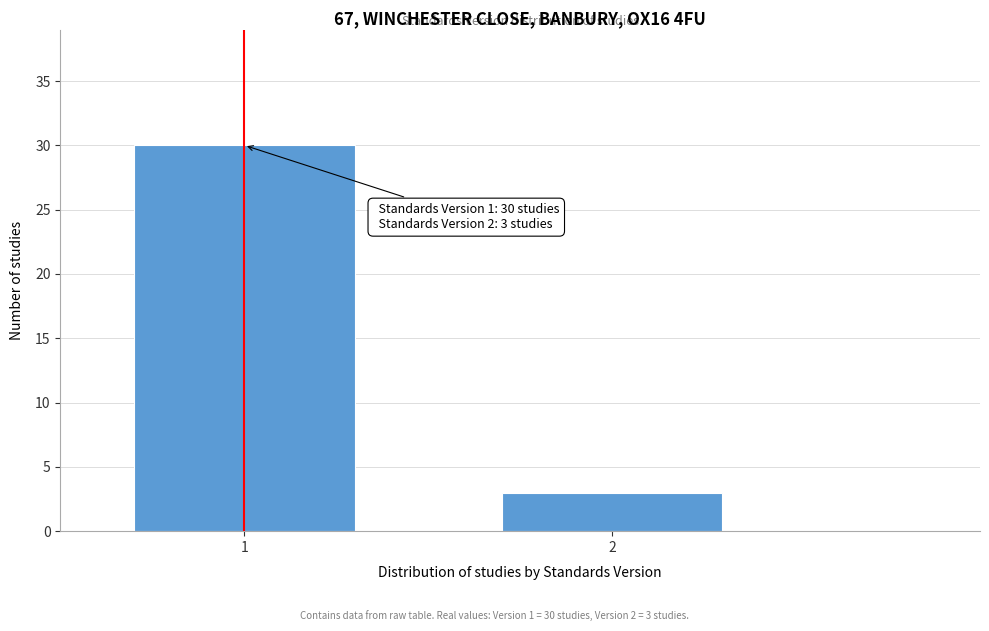

Reading left to right, what are all the values shown in this chart?

1=30	2=3